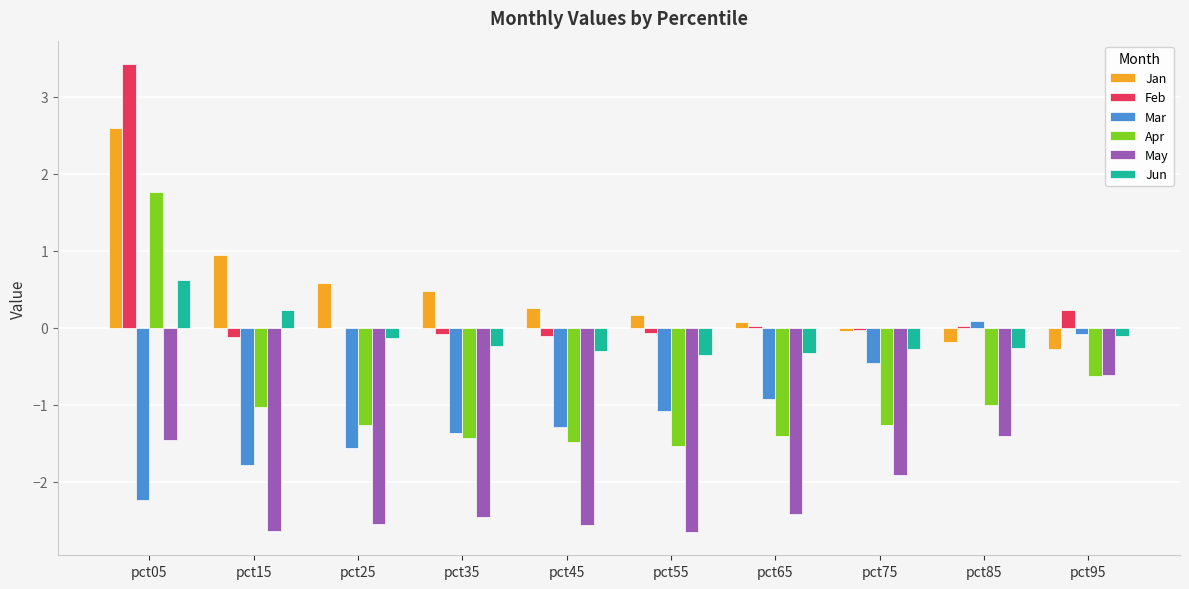

Where is Feb nearest to the value 1?

pct95